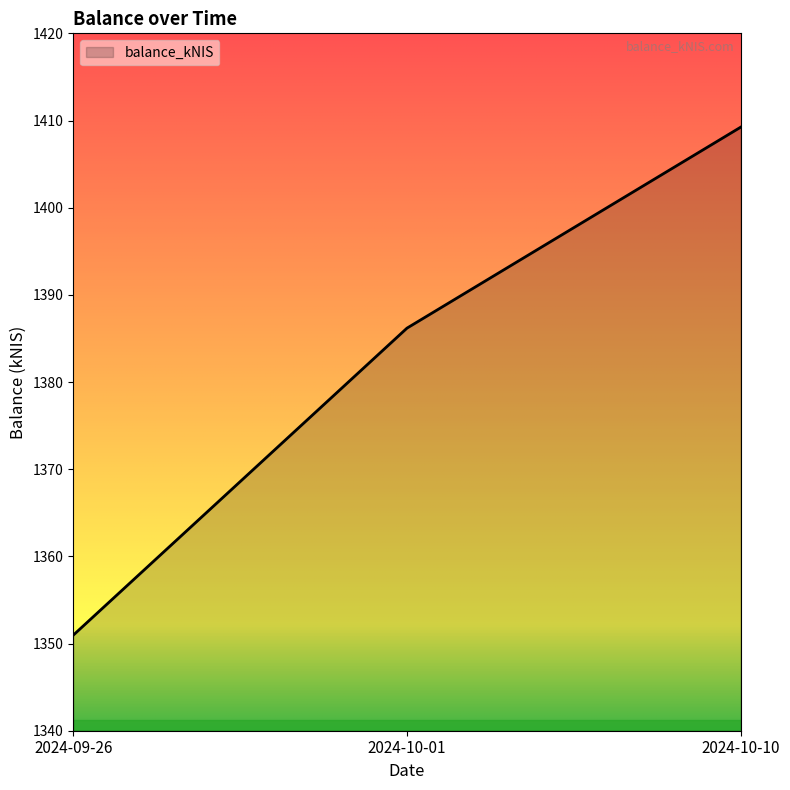

Where is the data nearest to the value 1380?

2024-10-01